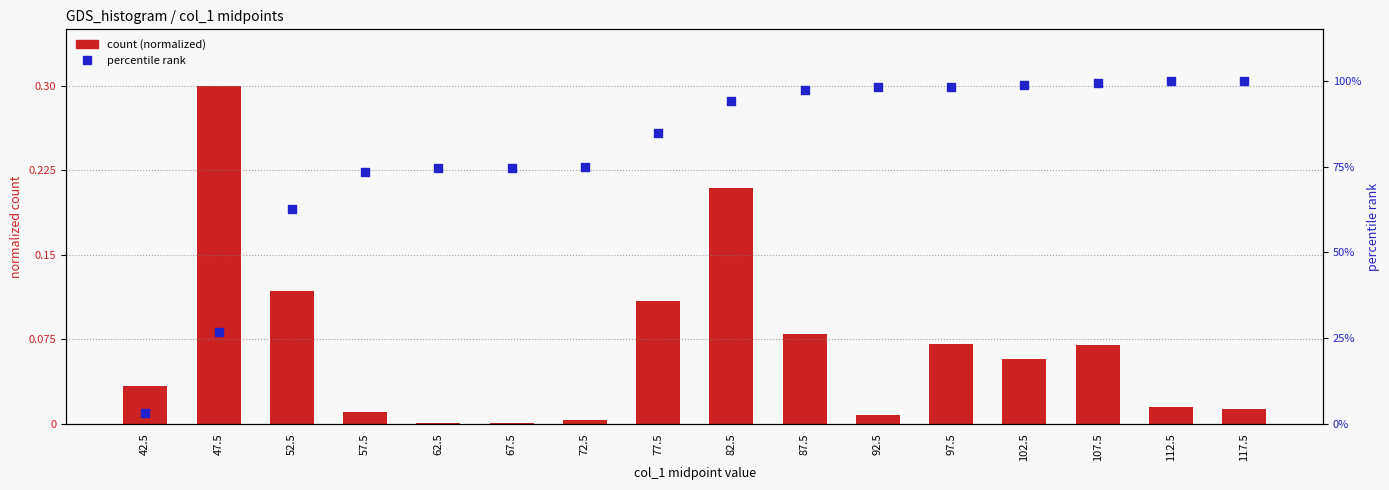

What is the total value across all series at 92.5?

98.2